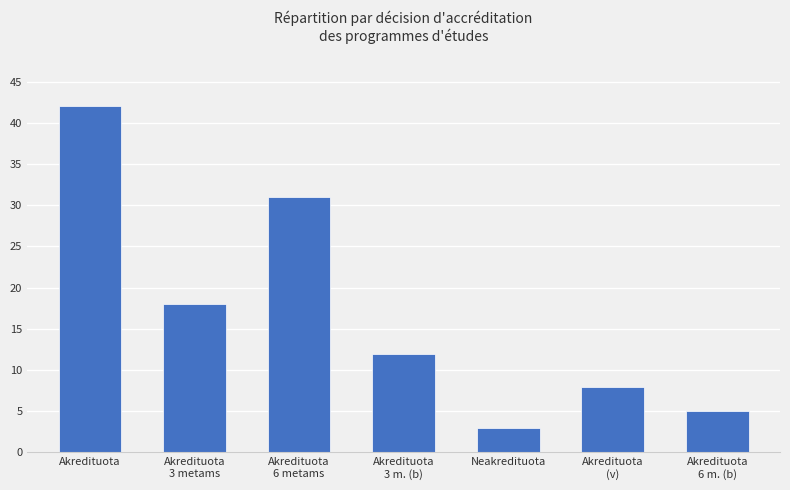

What is the minimum value shown in the chart?

3